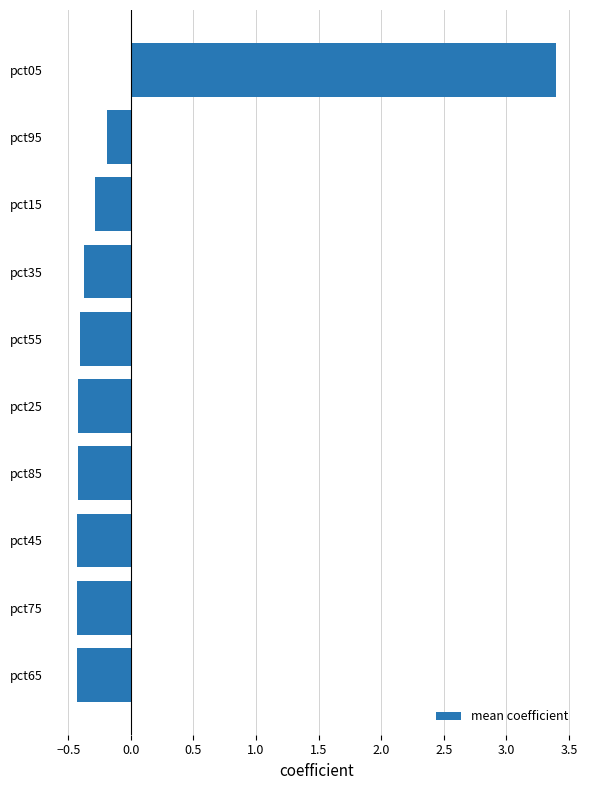

Where is the data nearest to the value 1?

pct95